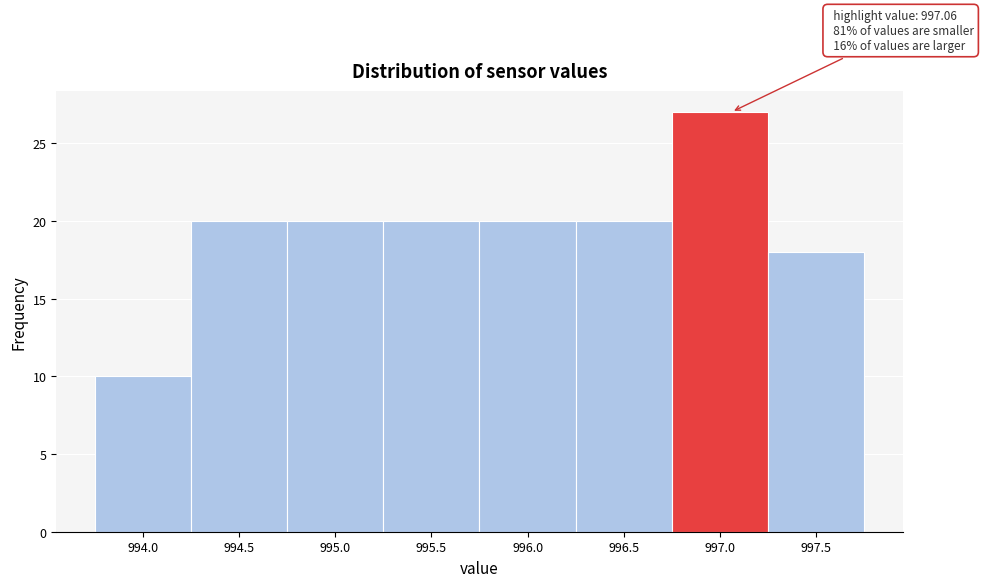

Over which range of the x-axis is the bar tallest?

996.75 to 997.25